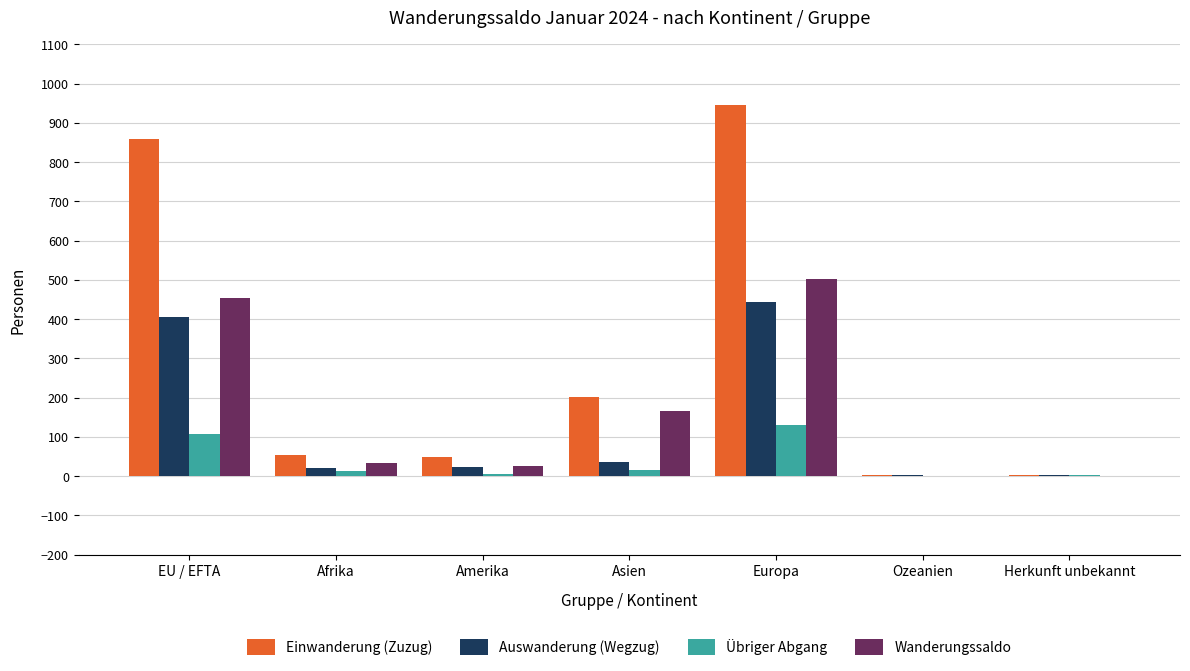

Which series changed the most between Amerika and Ozeanien?

Einwanderung (Zuzug)